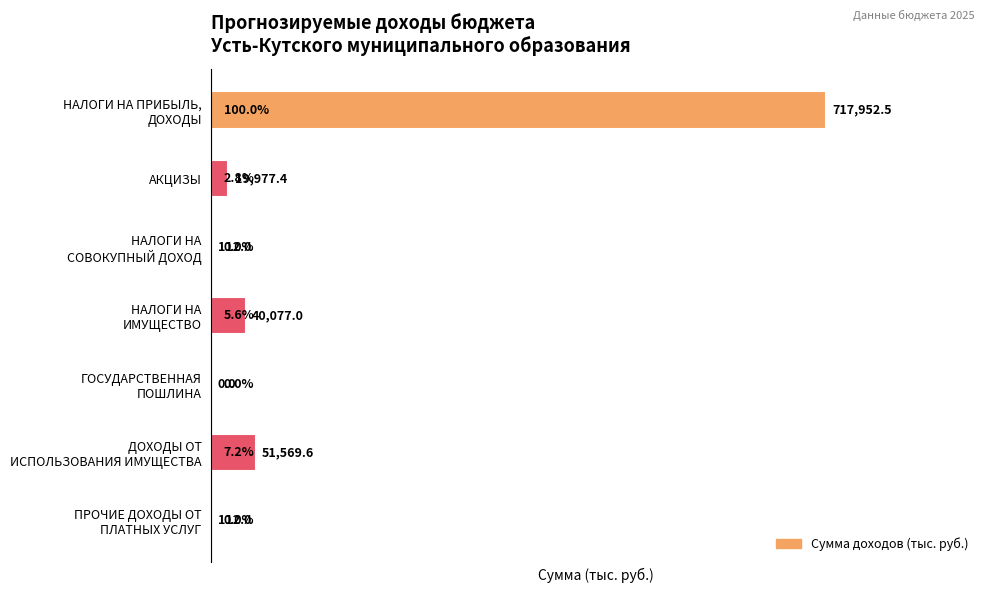

The chart shows a value of 19977.4 at АКЦИЗЫ. True or false?

True